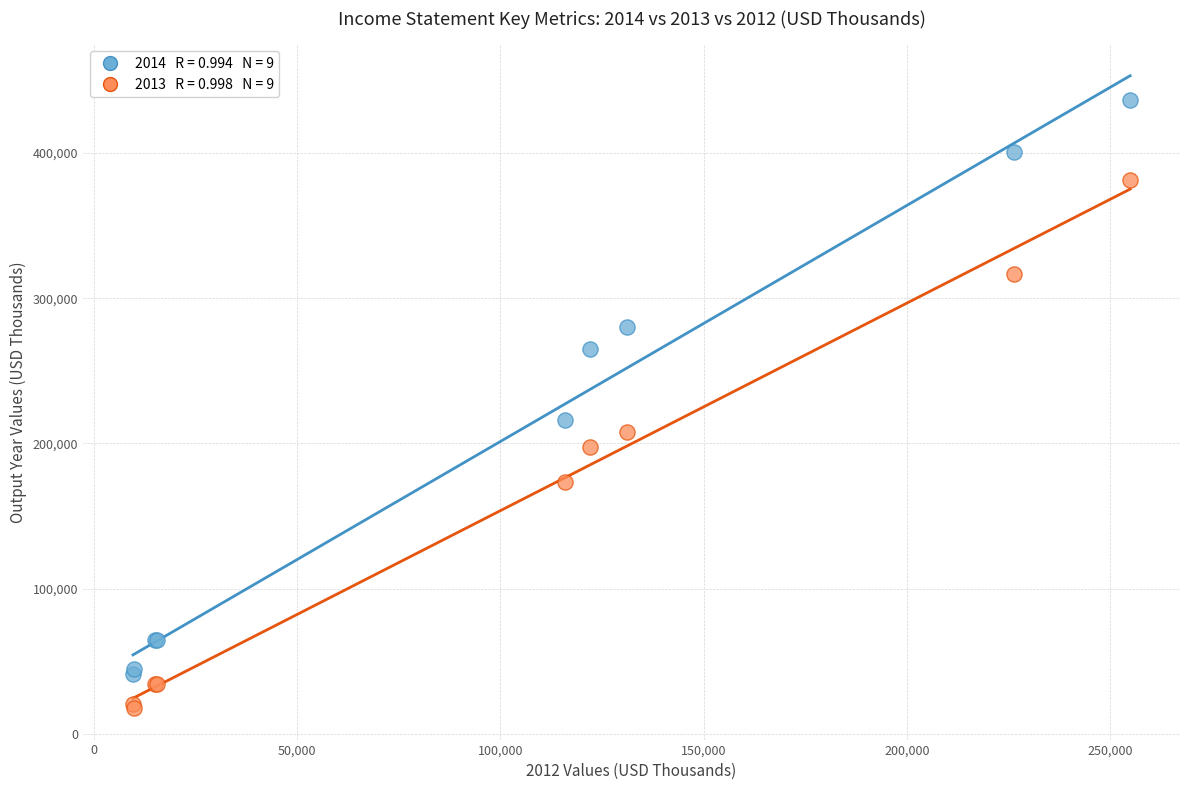

Across all series, what Y value is closest to 227287?

215897